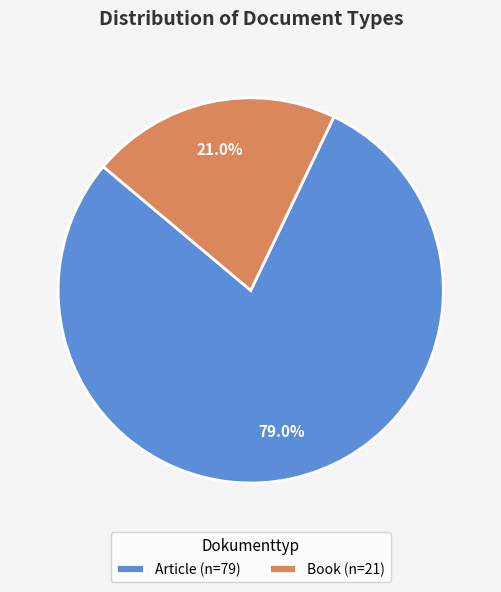

To the nearest percent, what is the difference between the largest and smallest slice percentages?

58%